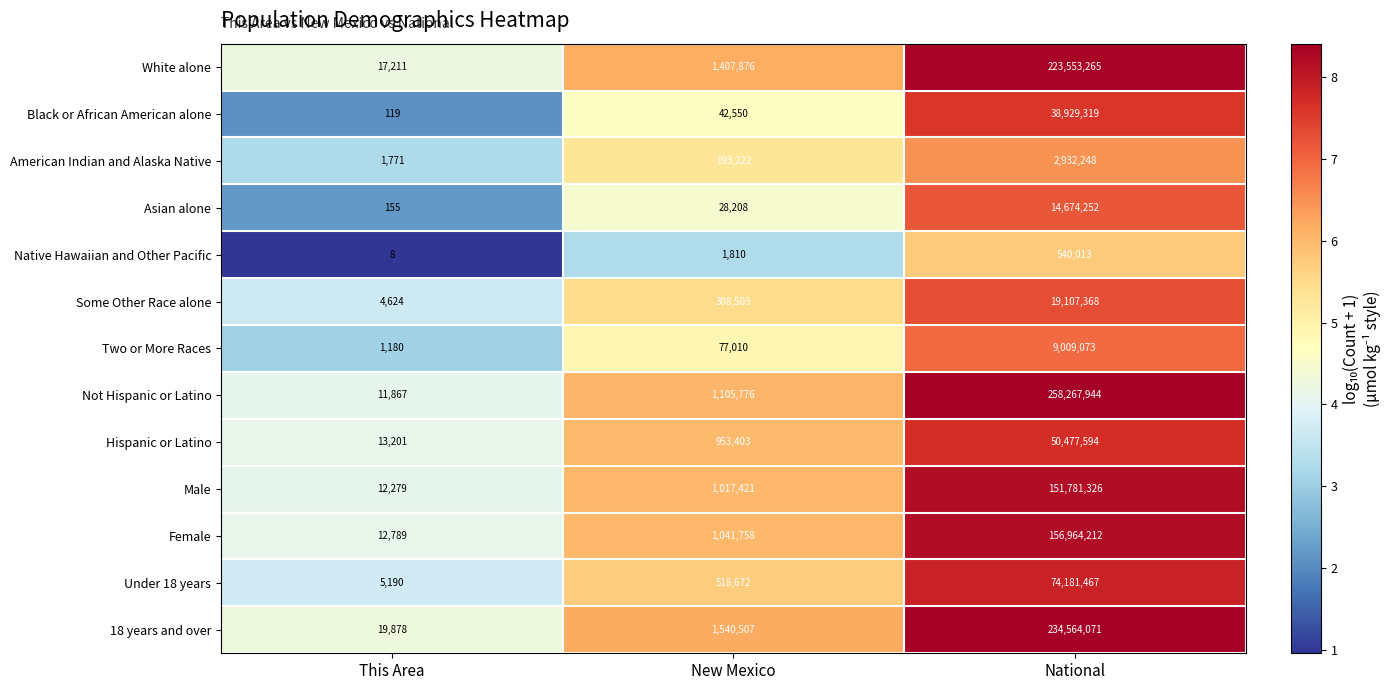

The Under 18 years series shows 74181467 at National. True or false?

True